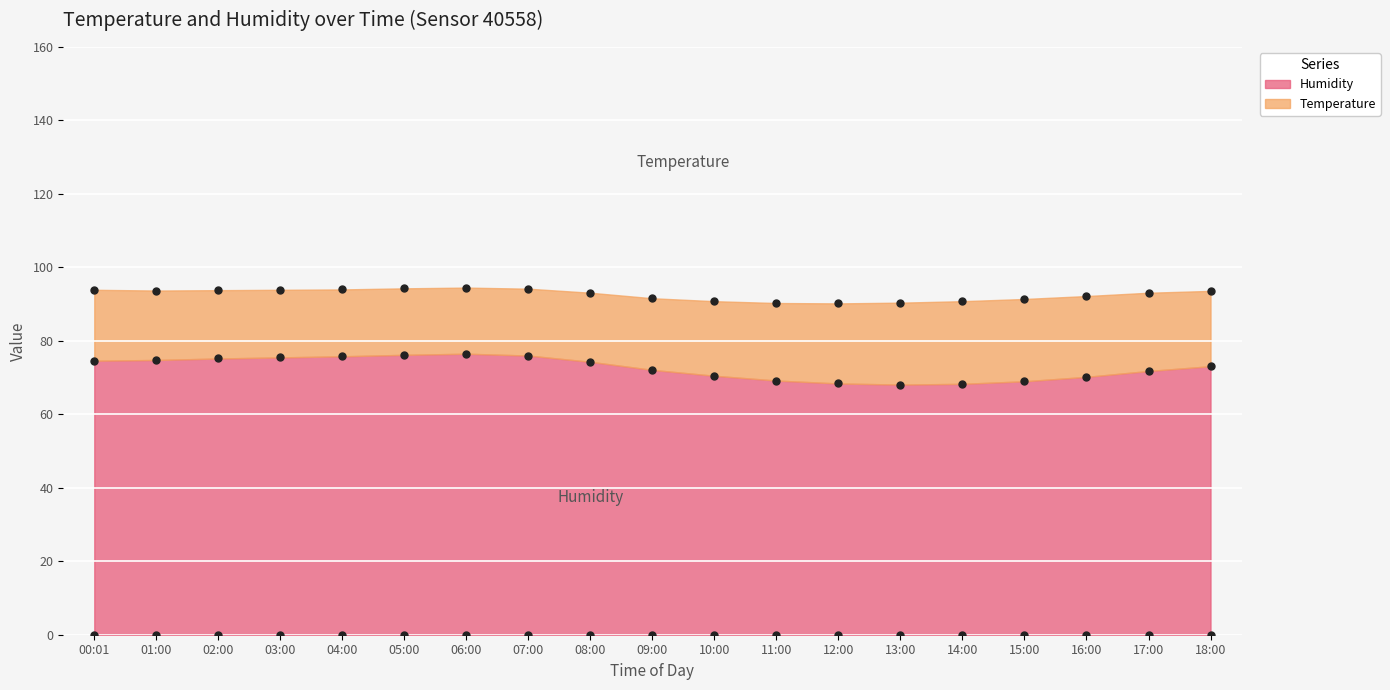

The value at 07:00 is 117.1. True or false?

False